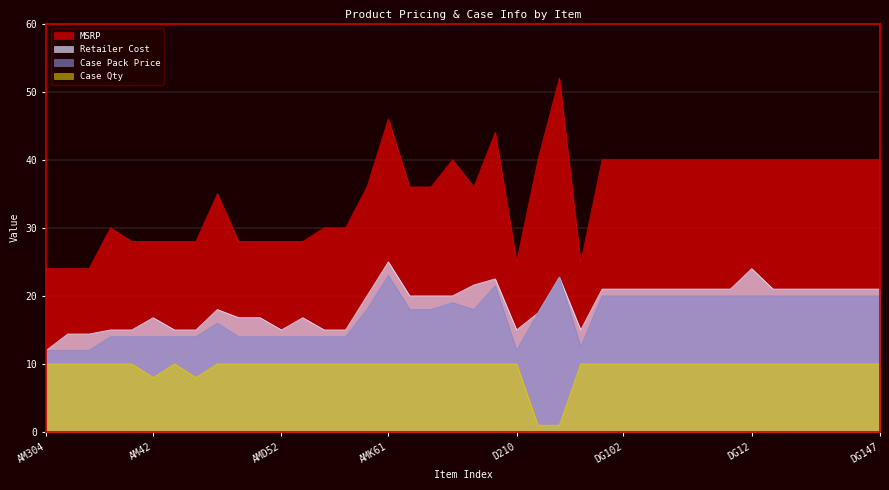

At which category is the sum across all series the highest?

AMK61